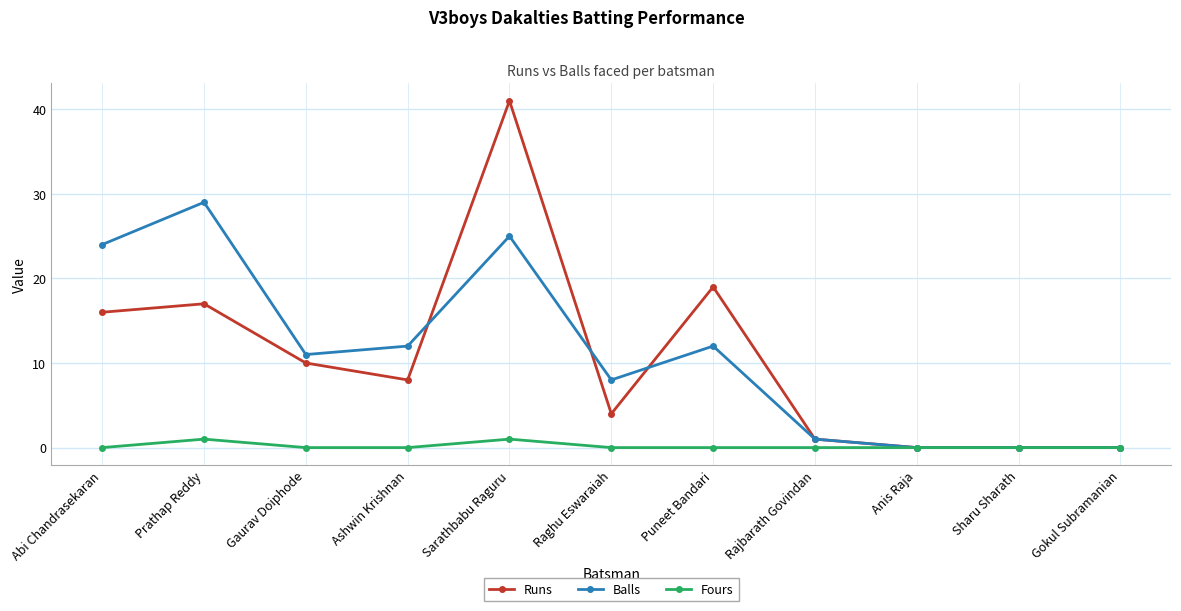

At which category is the sum across all series the highest?

Sarathbabu Raguru